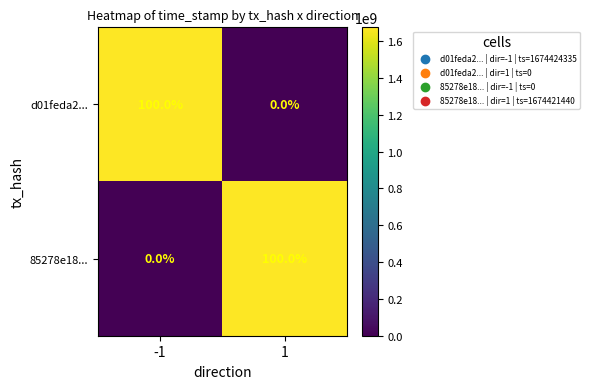

Rank the categories by d01feda2... value from lowest to highest.

1, -1